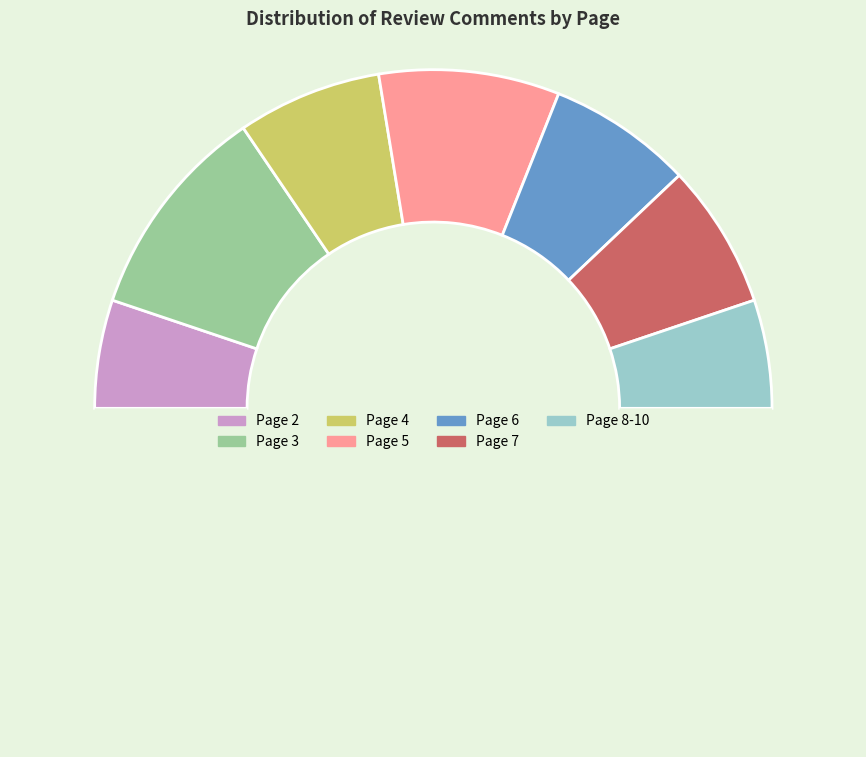

How many slices are in this pie chart?

8